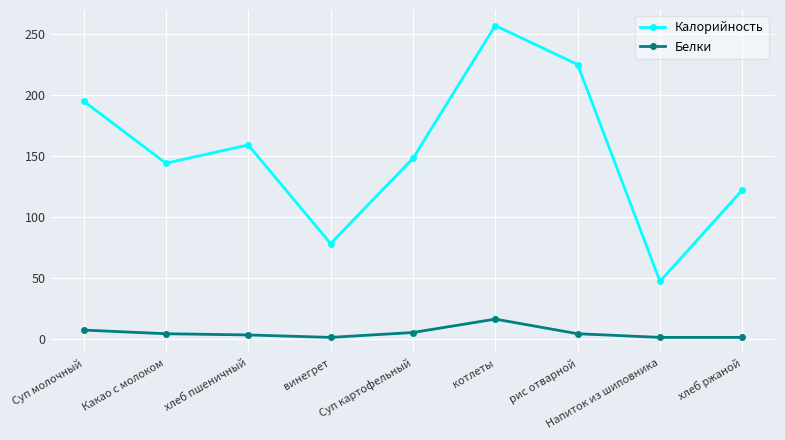

List the series in order of their overall mean, lowest first.

Белки, Калорийность